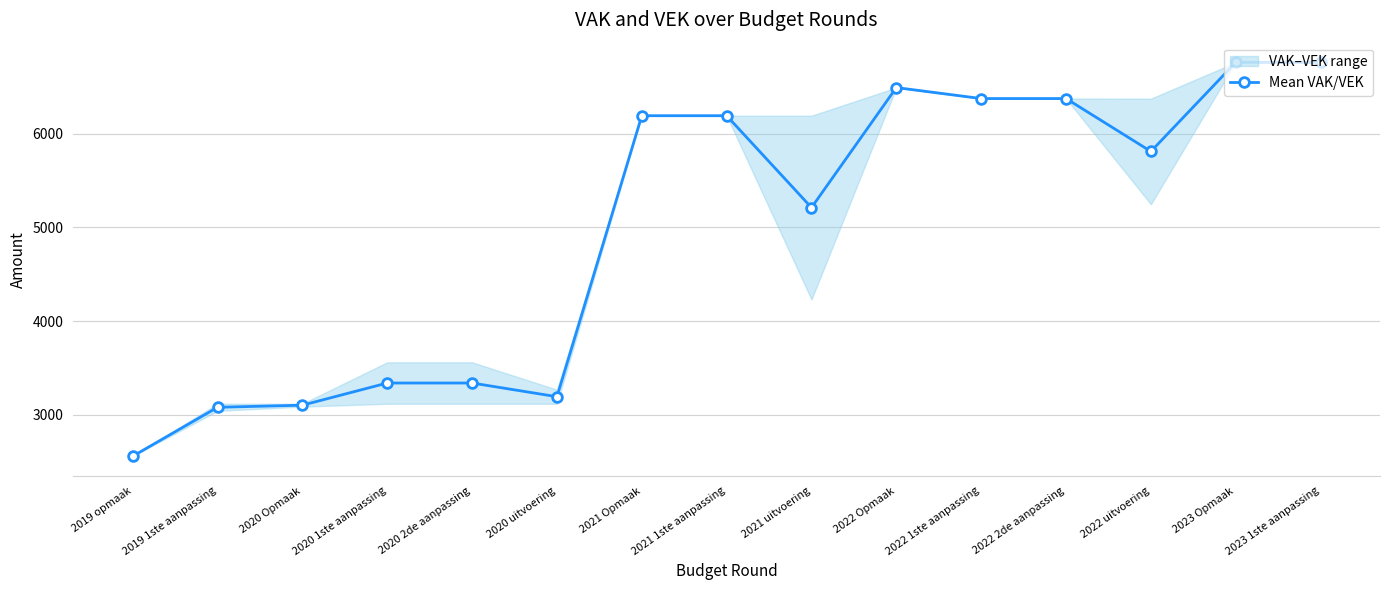

Reading left to right, transcribe all the data shown in this chart.

2019 opmaak=2559.0	2019 1ste aanpassing=3081.0	2020 Opmaak=3103.5	2020 1ste aanpassing=3340.0	2020 2de aanpassing=3340.0	2020 uitvoering=3194.0	2021 Opmaak=6191.0	2021 1ste aanpassing=6191.0	2021 uitvoering=5211.0	2022 Opmaak=6491.0	2022 1ste aanpassing=6374.0	2022 2de aanpassing=6374.0	2022 uitvoering=5810.0	2023 Opmaak=6760.0	2023 1ste aanpassing=6760.0